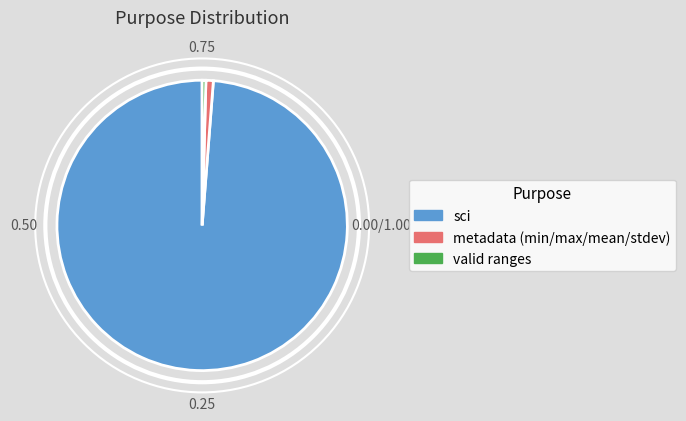

Combined, do sci and metadata (min/max/mean/stdev) account for over 50%?

Yes